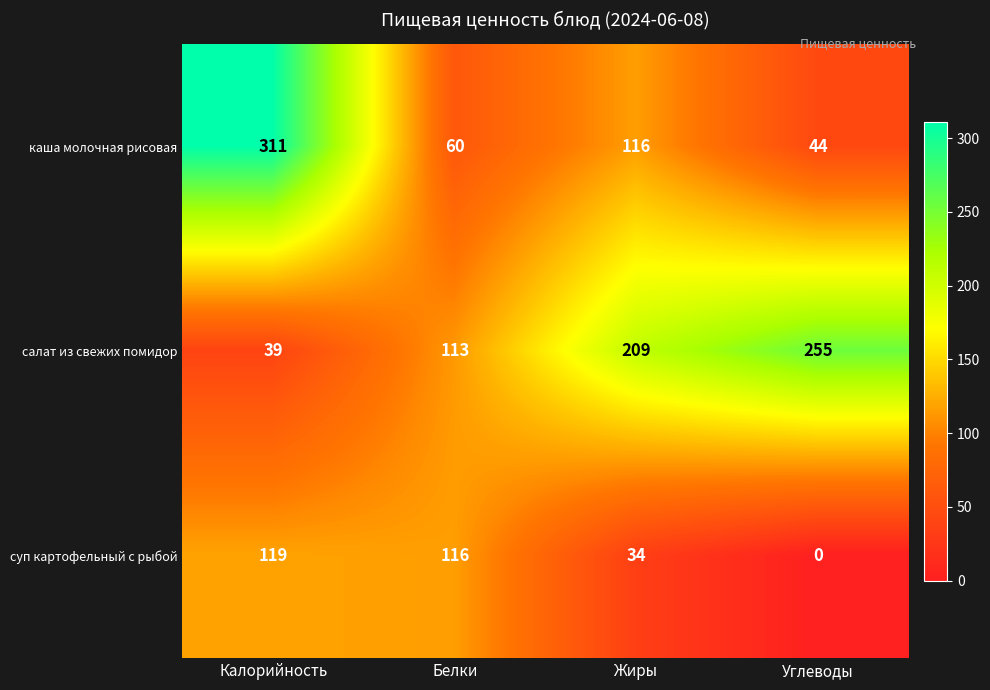

Which series has the widest spread of values?

каша молочная рисовая